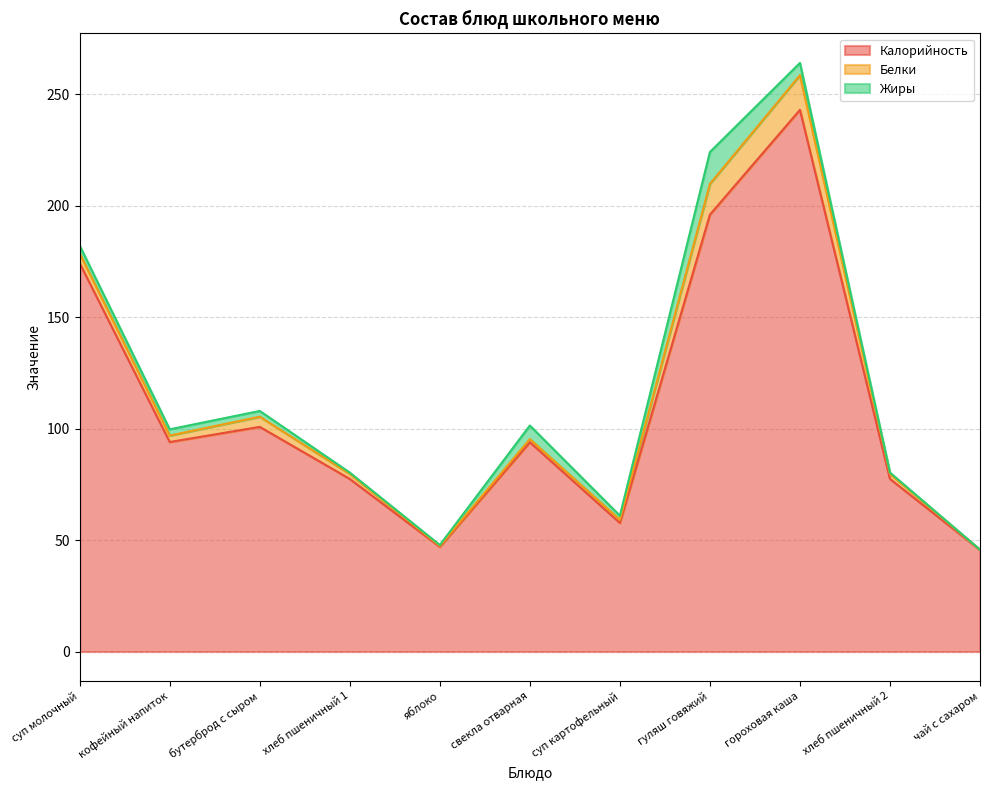

Where is Белки nearest to the value 7?

бутерброд с сыром